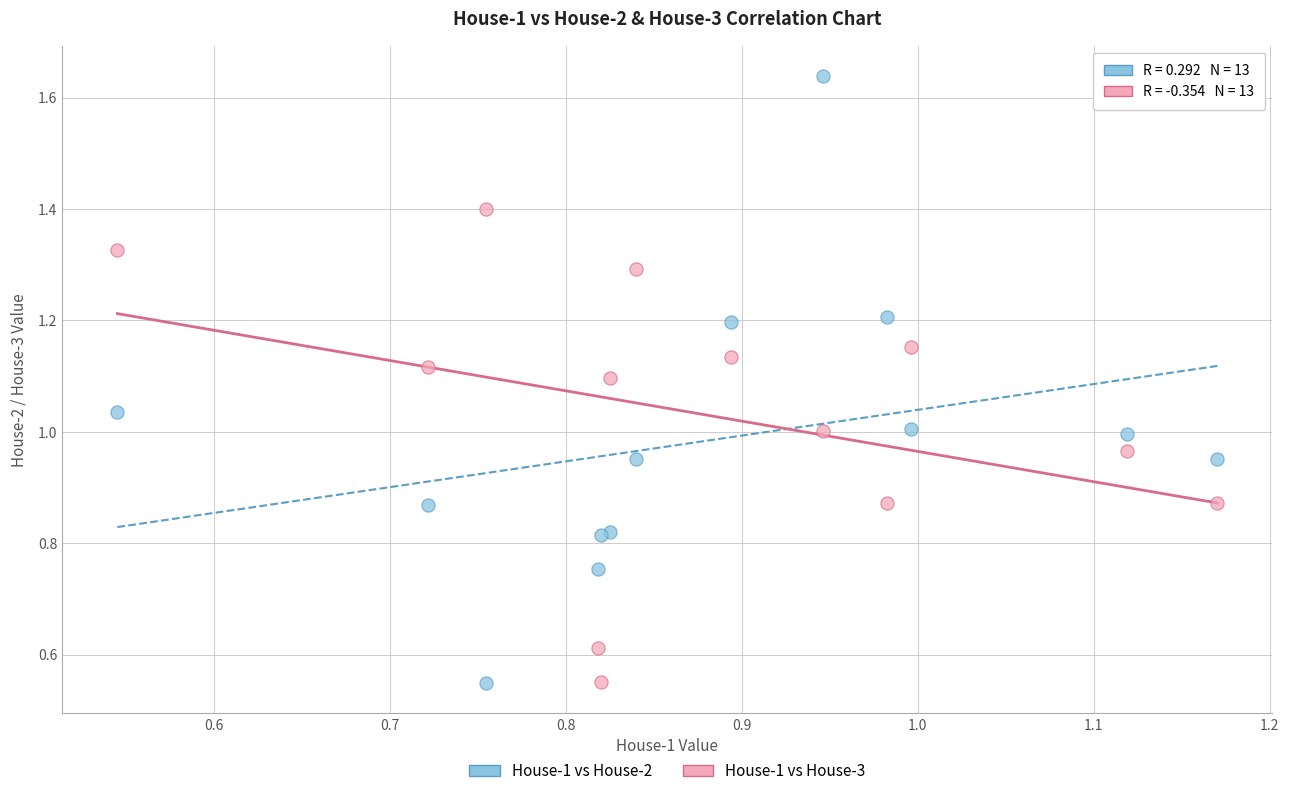

Which series contains the highest Y value?

House-1 vs House-2